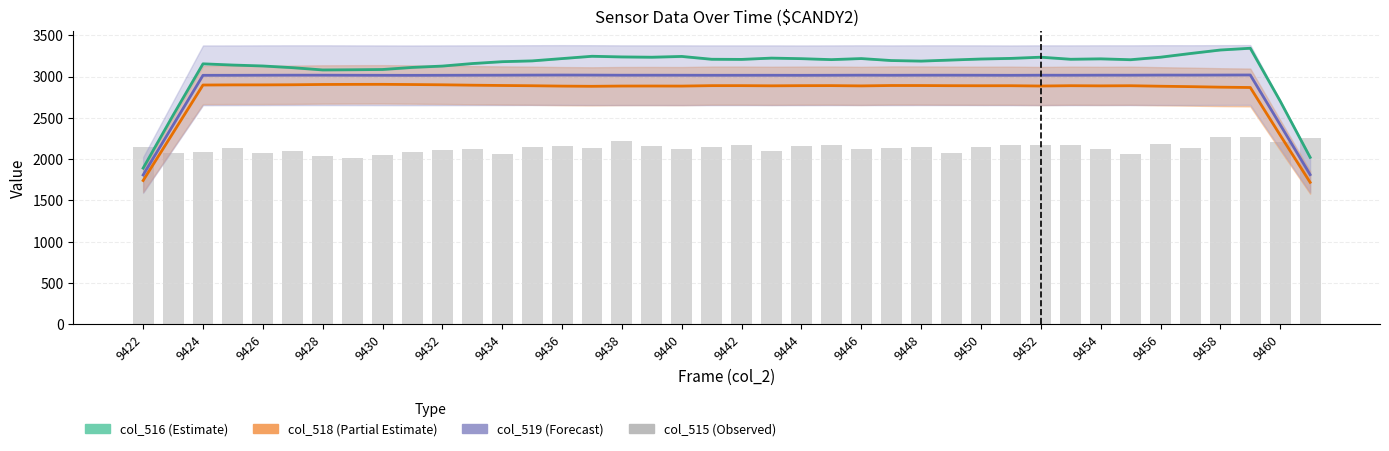

Does the chart contain stacked bars?

No